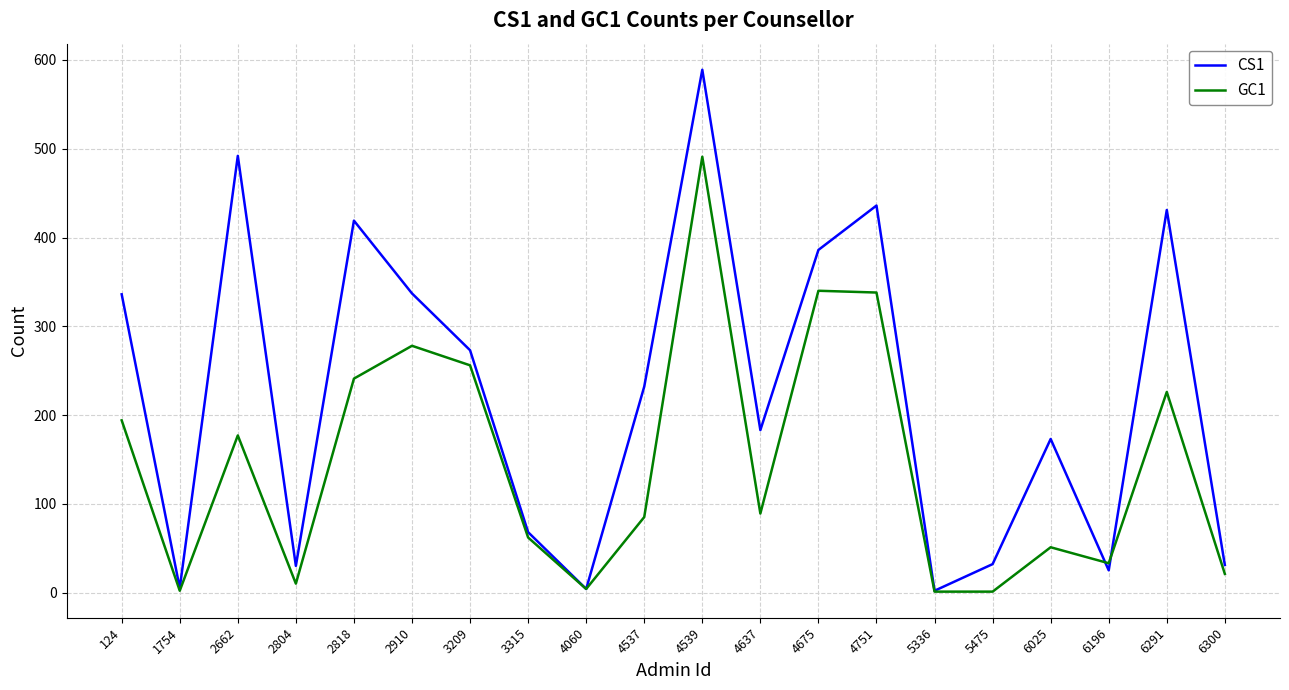

Is it true that CS1 equals 4 at 4060?

True